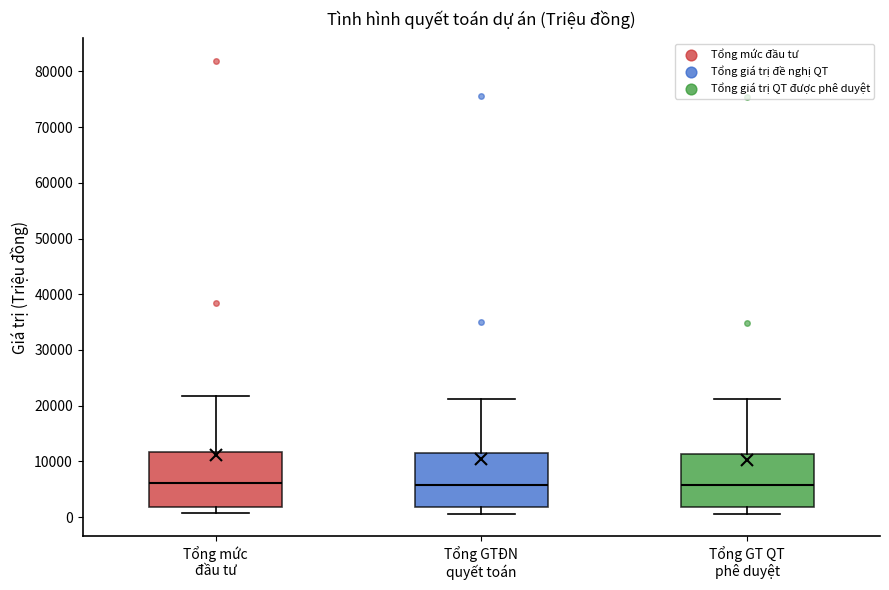

Reading left to right, read every box against the y-axis: the position of its median line, the range the box covers, and the ends of its whiskers. The values are not printed on the chart, so give them approximately, as read against the axis.

Tổng mức đầu tư: median 6000, box 2000 to 12000, whiskers 1000 to 22000
Tổng GTĐN quyết toán: median 6000, box 2000 to 11000, whiskers 1000 to 21000
Tổng GT QT phê duyệt: median 6000, box 2000 to 11000, whiskers 1000 to 21000